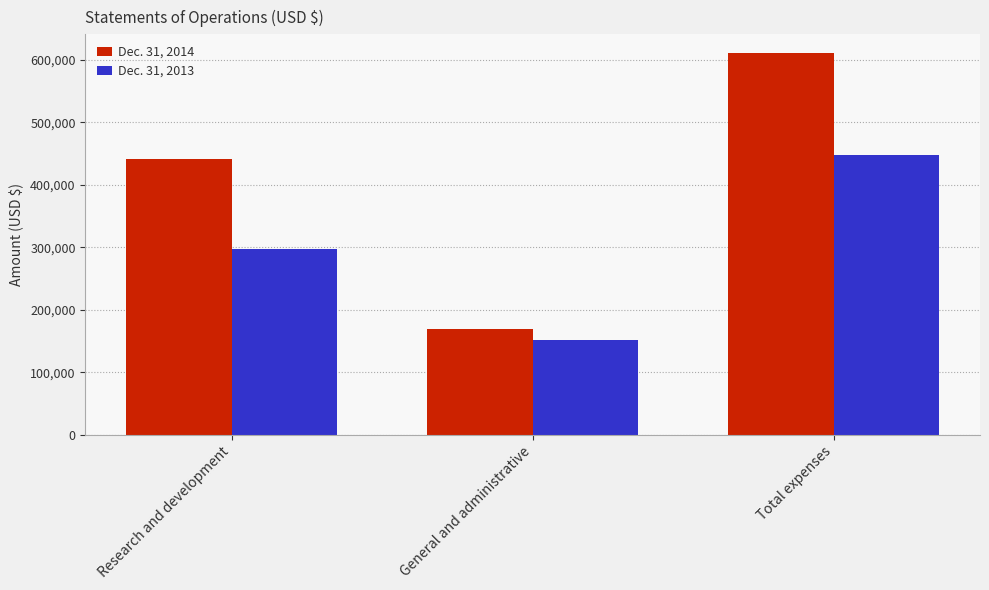

How many distinct data groups are displayed?

2